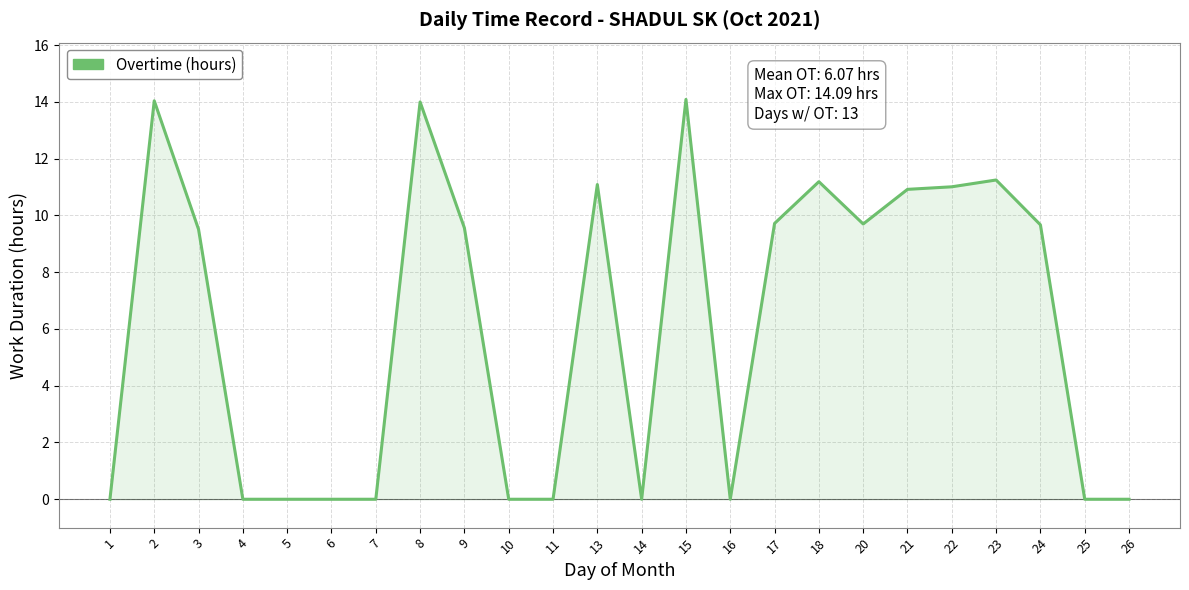

What is the greatest value displayed?

14.1